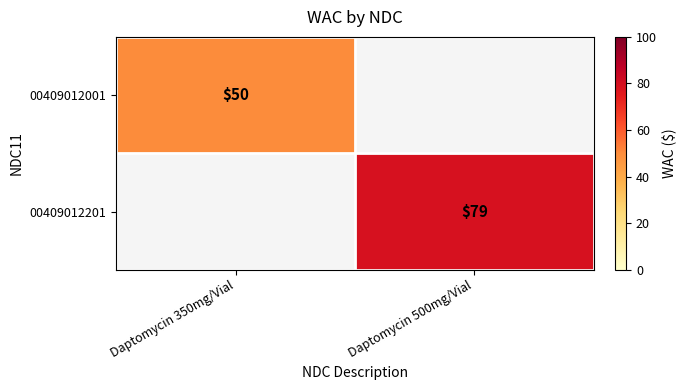

Which has a higher value, Daptomycin 350mg/Vial or Daptomycin 500mg/Vial?

Daptomycin 500mg/Vial